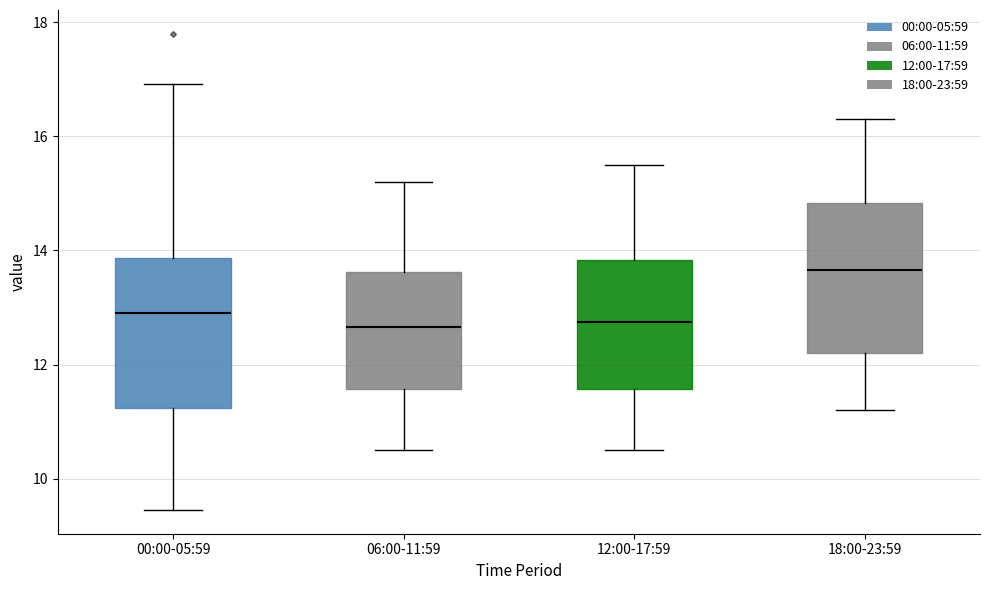

Reading left to right, read every box against the y-axis: the position of its median line, the range the box covers, and the ends of its whiskers. The values are not printed on the chart, so give them approximately, as read against the axis.

00:00-05:59: median 13.0, box 11.2 to 13.8, whiskers 9.4 to 17.0
06:00-11:59: median 12.6, box 11.6 to 13.6, whiskers 10.6 to 15.2
12:00-17:59: median 12.8, box 11.6 to 13.8, whiskers 10.6 to 15.6
18:00-23:59: median 13.6, box 12.2 to 14.8, whiskers 11.2 to 16.4